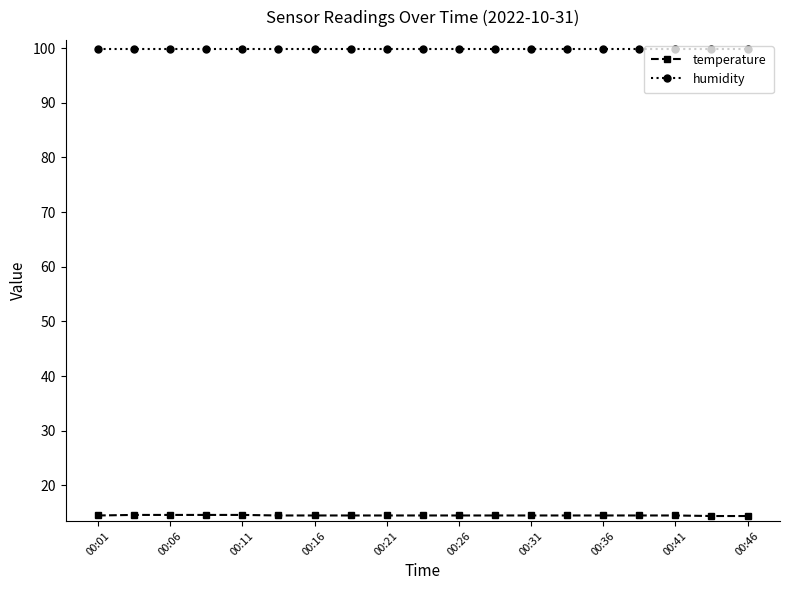

What is the smallest value displayed?

14.4